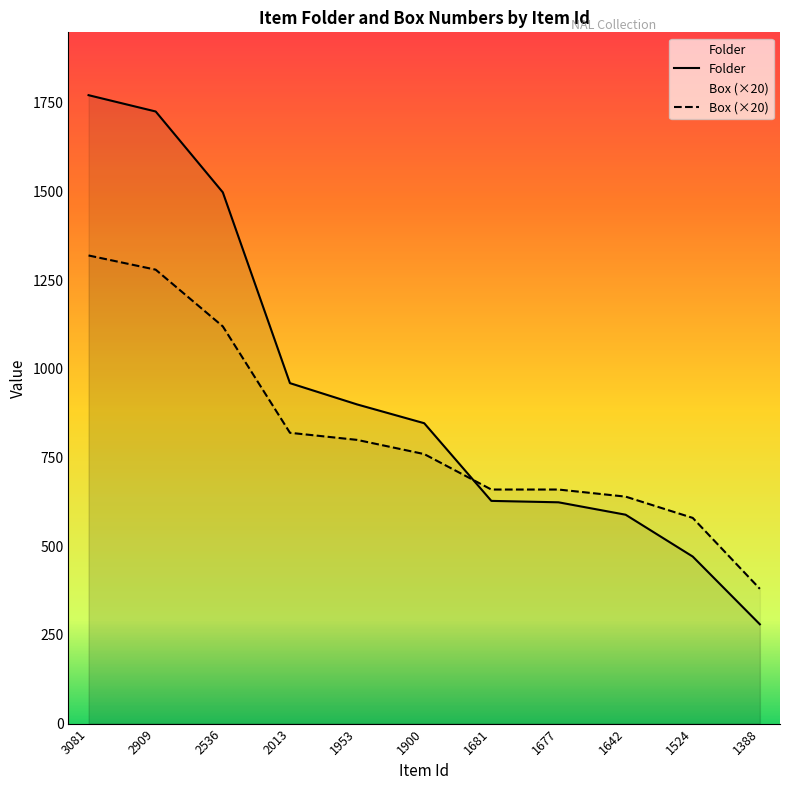

Which category has the highest value across all series?

3081